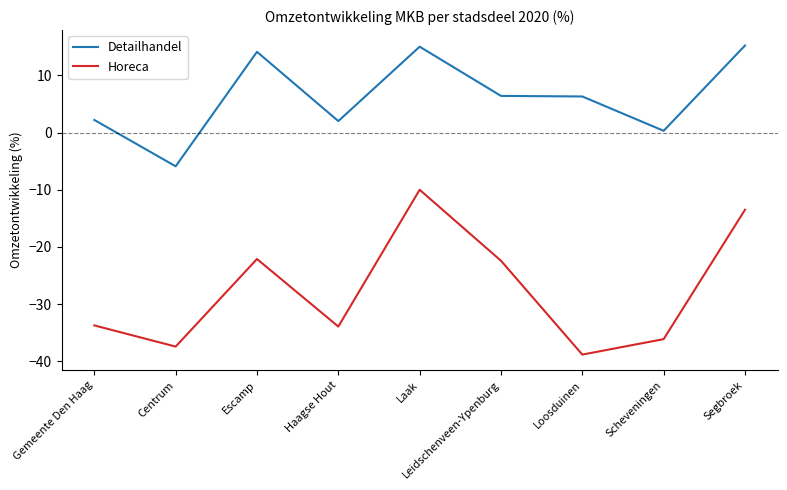

What is the difference between the maximum and minimum values in the Detailhandel series?

21.1